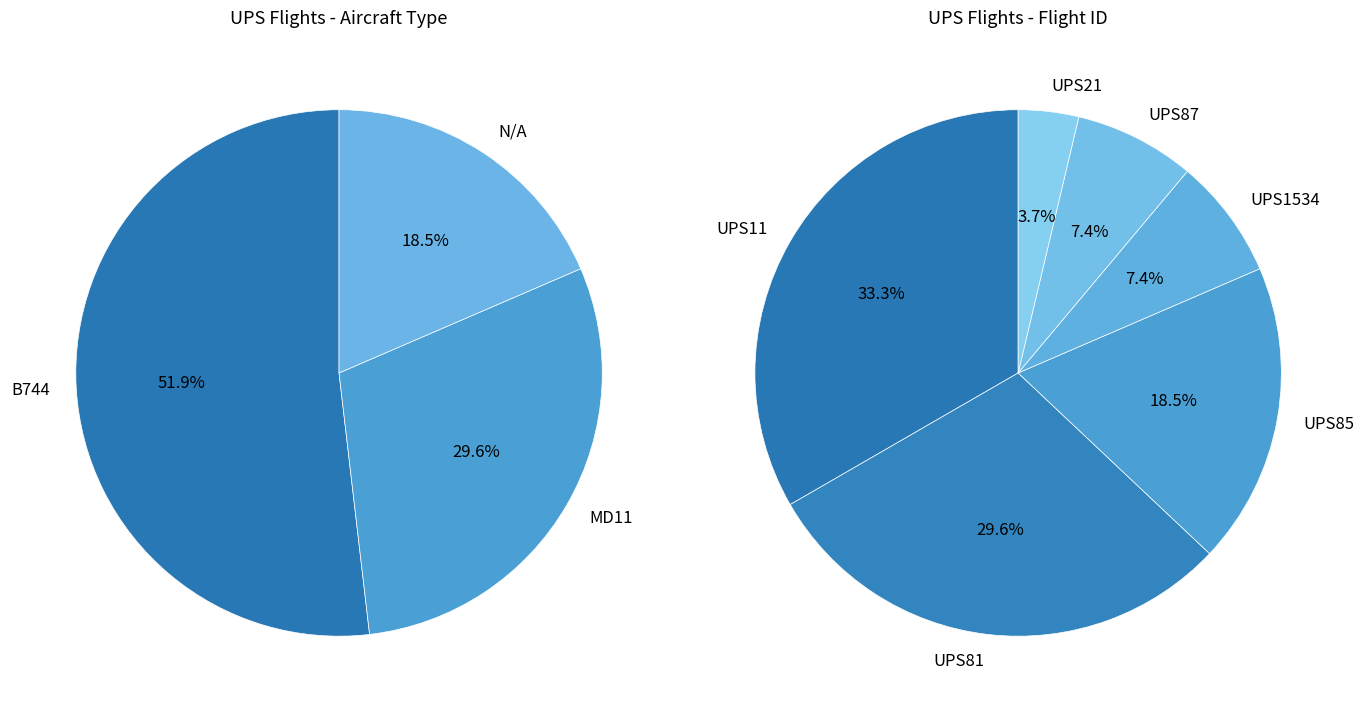

The B744 slice represents 64% of the pie. True or false?

False